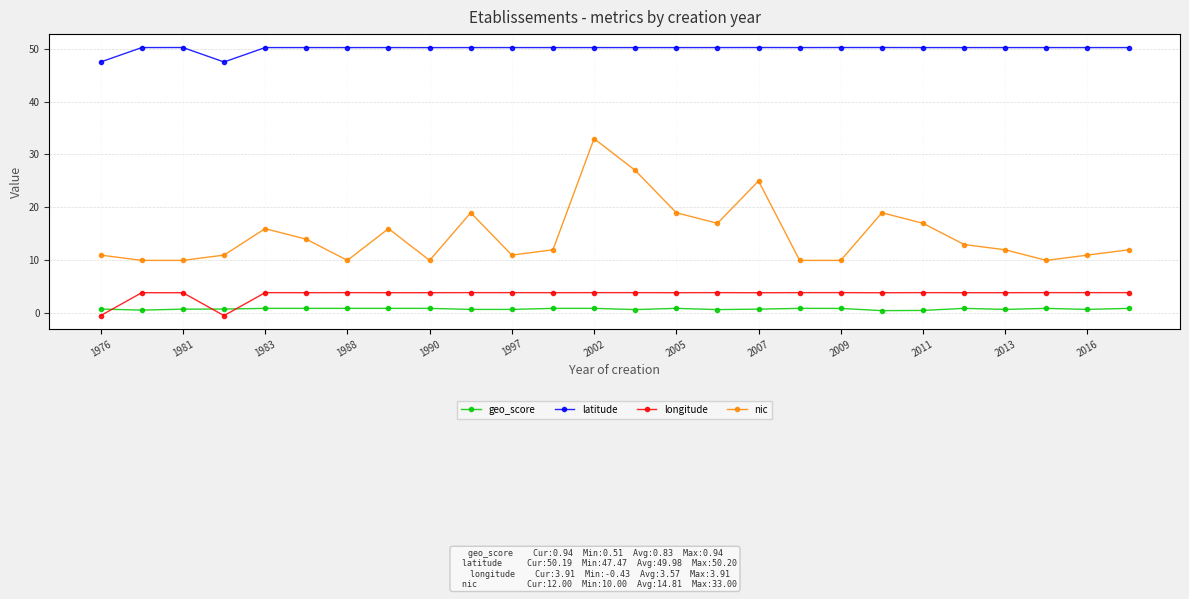

Rank the series by their maximum value, from lowest to highest.

geo_score, longitude, nic, latitude